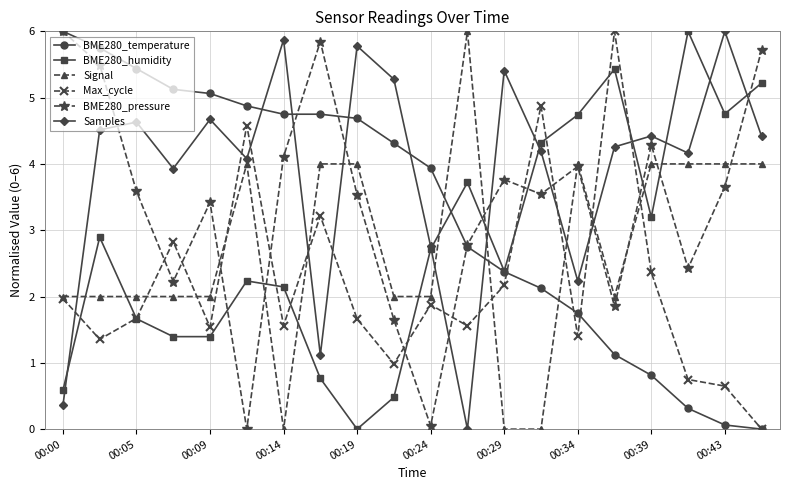

True or false: Samples has more than 0 interior local peaks.

True